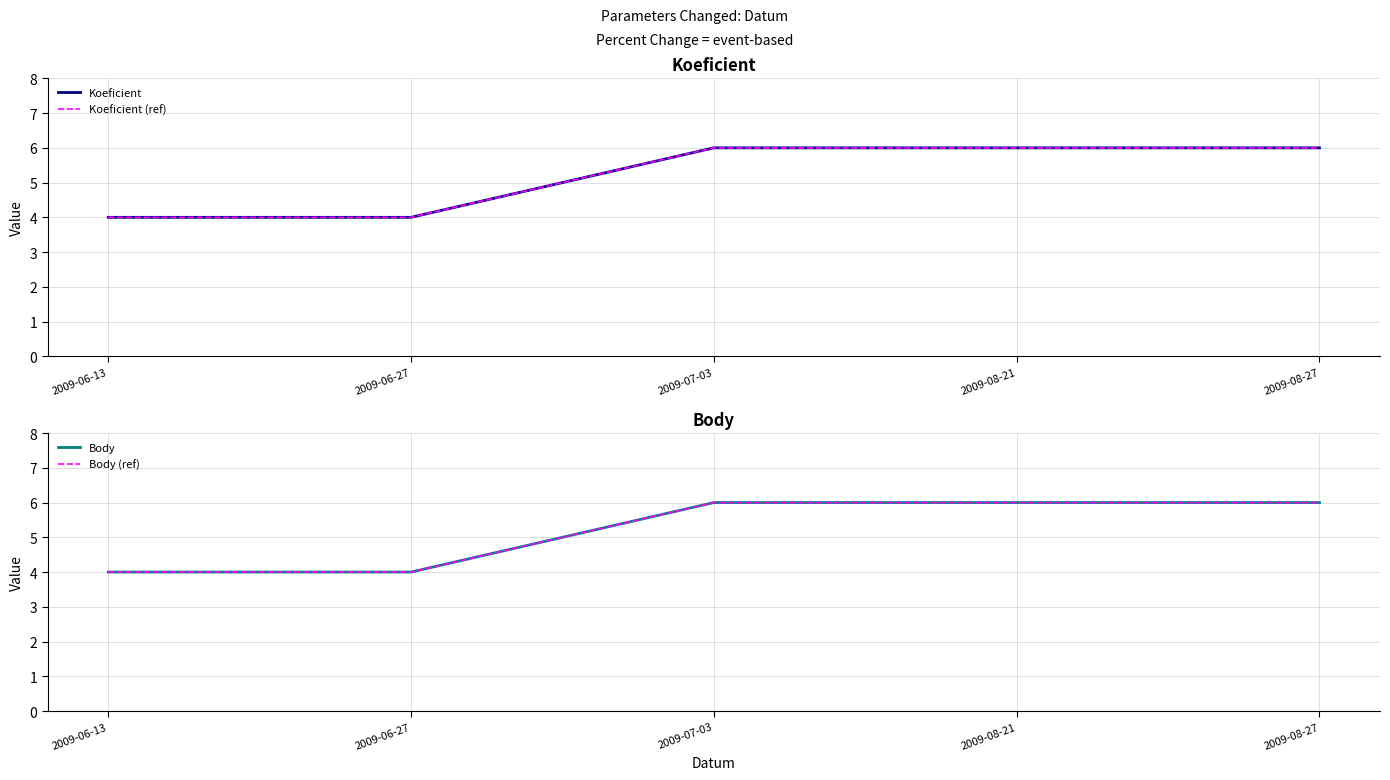

Reading left to right, list all the values displayed in this chart.

Koeficient: 2009-06-13=4	2009-06-27=4	2009-07-03=6	2009-08-21=6	2009-08-27=6
Koeficient (ref): 2009-06-13=4	2009-06-27=4	2009-07-03=6	2009-08-21=6	2009-08-27=6
Body: 2009-06-13=4	2009-06-27=4	2009-07-03=6	2009-08-21=6	2009-08-27=6
Body (ref): 2009-06-13=4	2009-06-27=4	2009-07-03=6	2009-08-21=6	2009-08-27=6